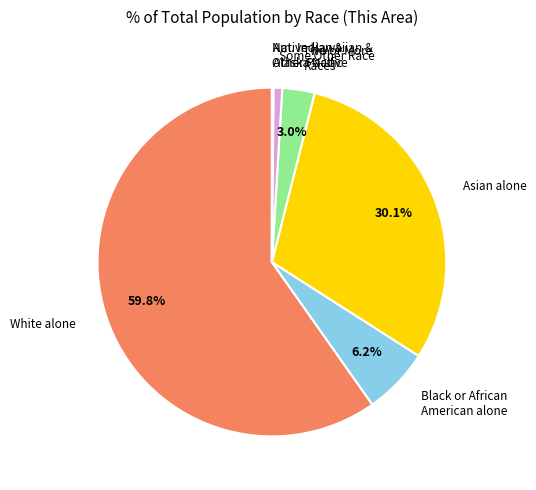

Is there any slice that represents more than half of the pie?

Yes